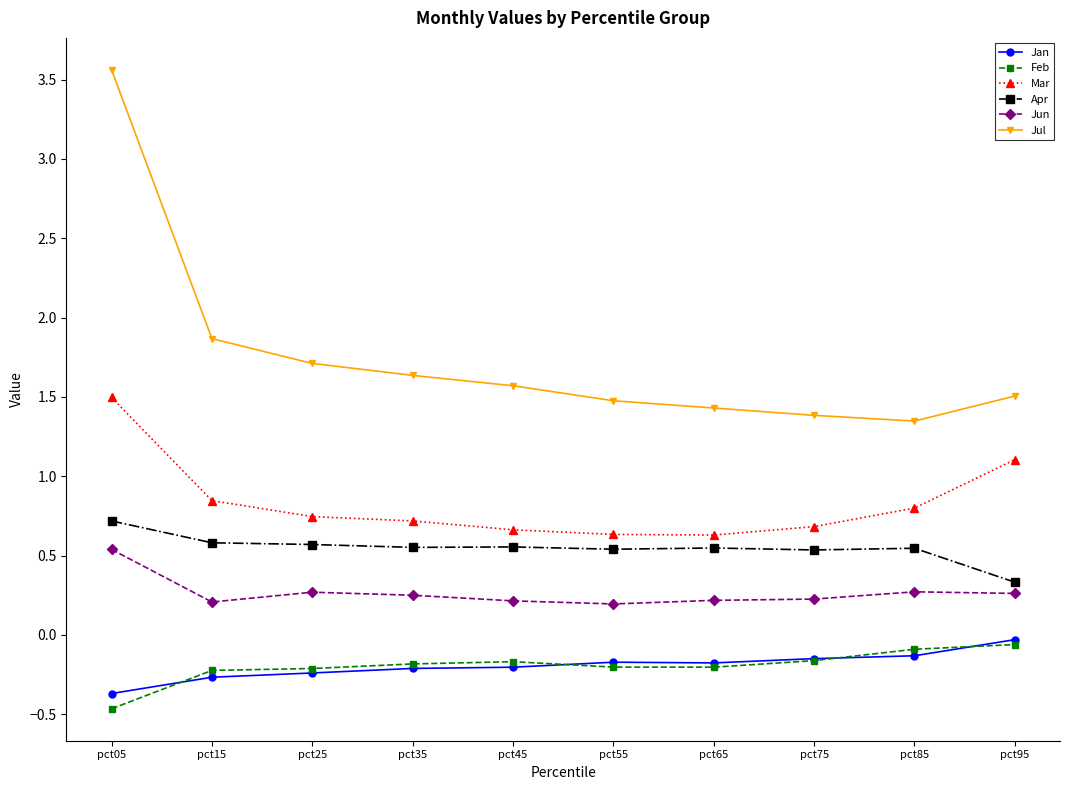

What is the maximum value shown in the chart?

3.6